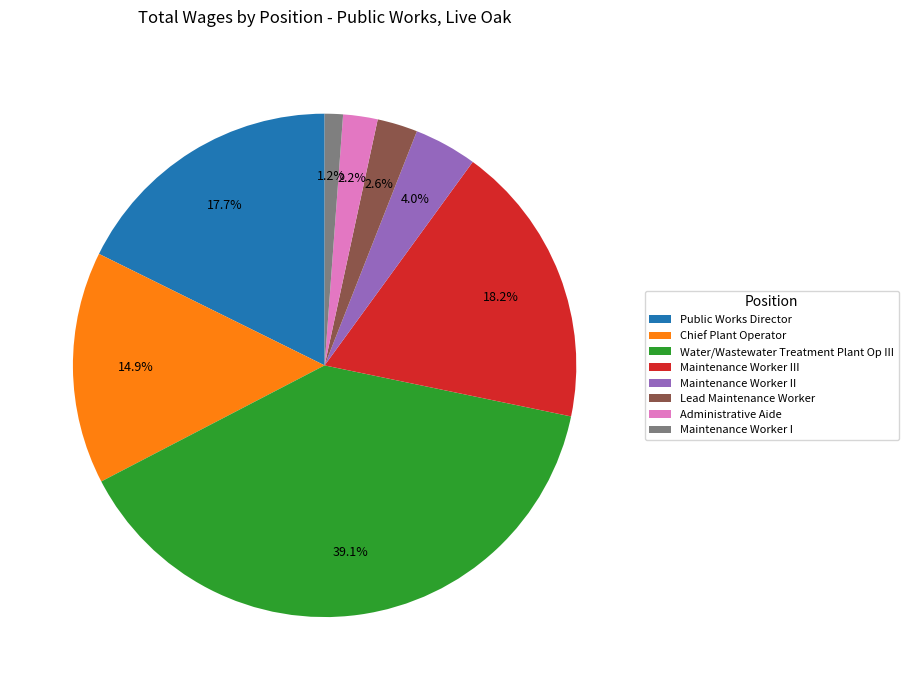

Which has a higher value, Maintenance Worker III or Lead Maintenance Worker?

Maintenance Worker III